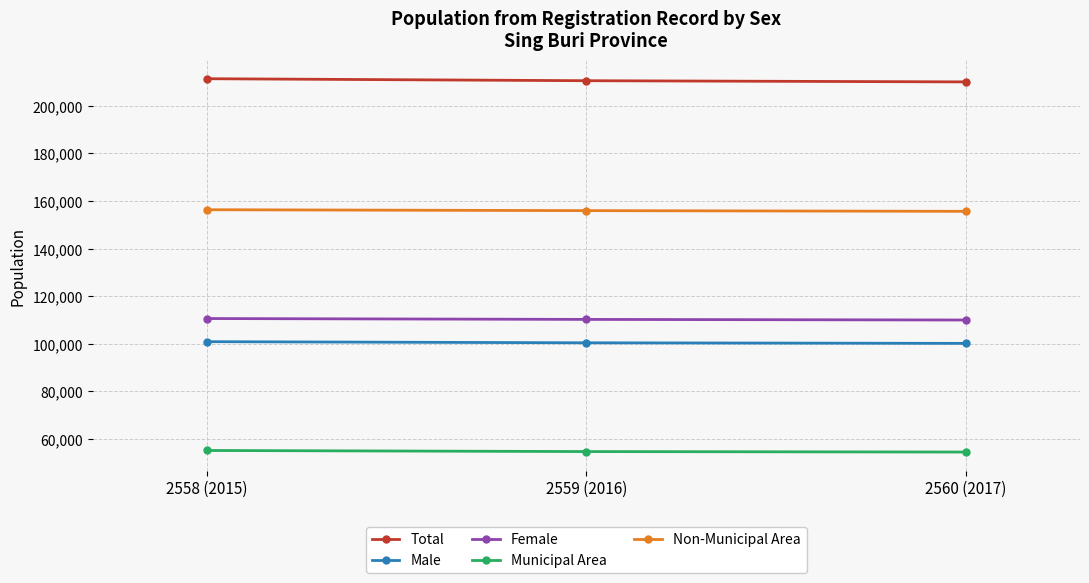

What is the highest value of the Total series?

211426